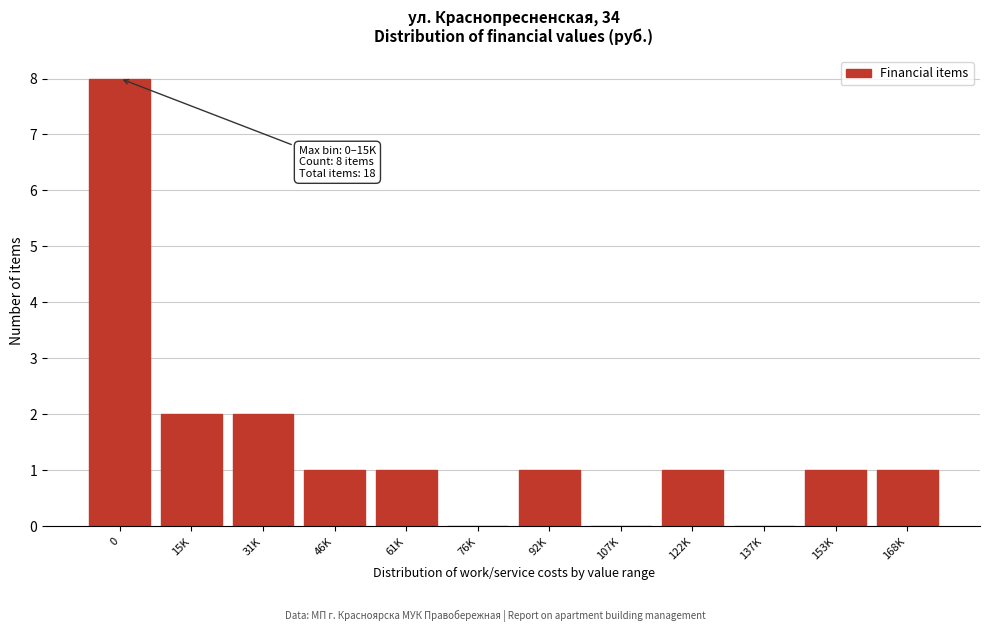

Reading left to right, transcribe all the data shown in this chart.

0=8	15K=2	31K=2	46K=1	61K=1	76K=0	92K=1	107K=0	122K=1	137K=0	153K=1	168K=1